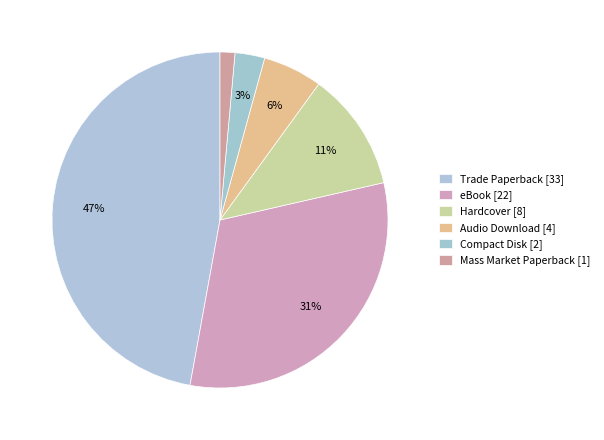

Count the number of slices in the pie.

6